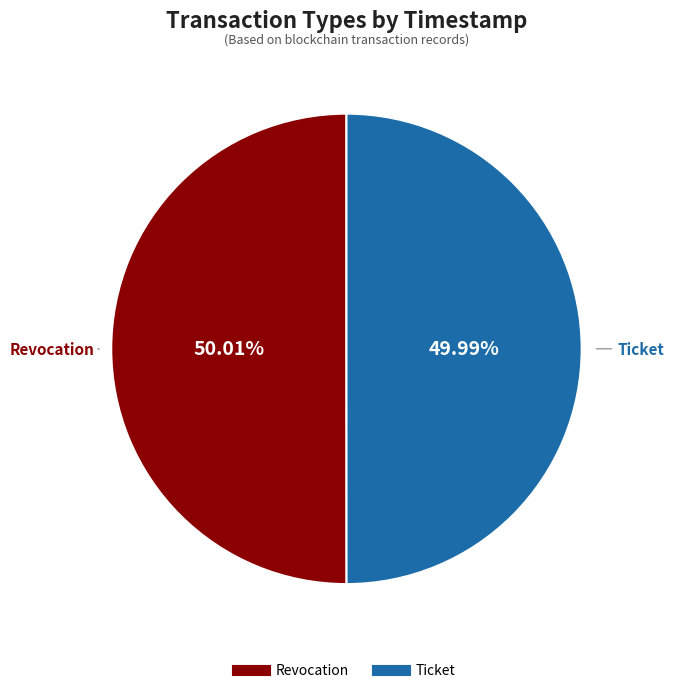

What percentage is NOT represented by Revocation?

50.0%